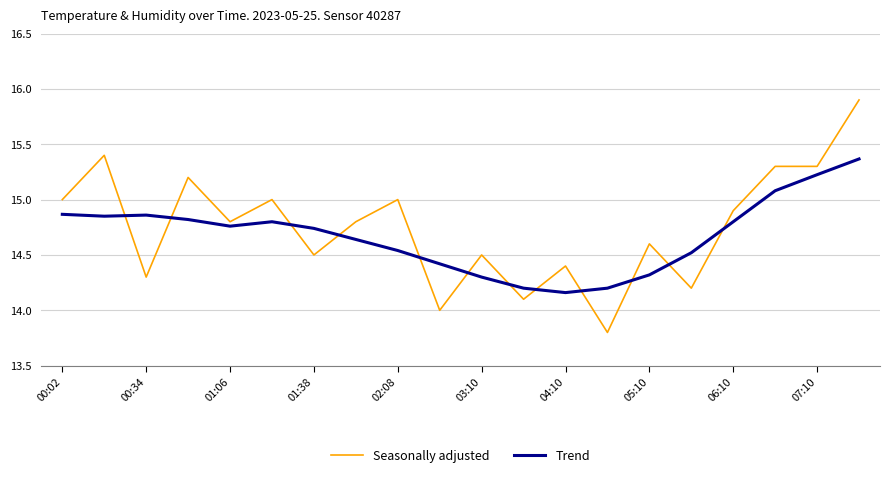

Which series has the widest spread of values?

Seasonally adjusted